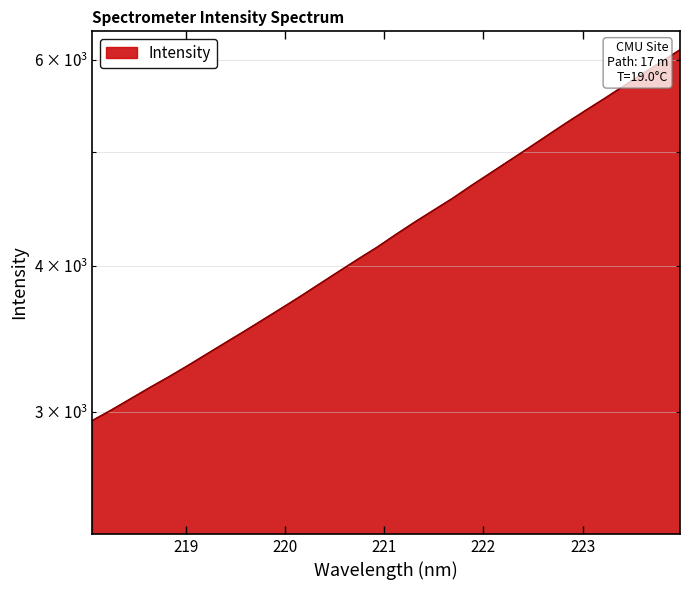

Which category has the lowest value across all series?

218.0596